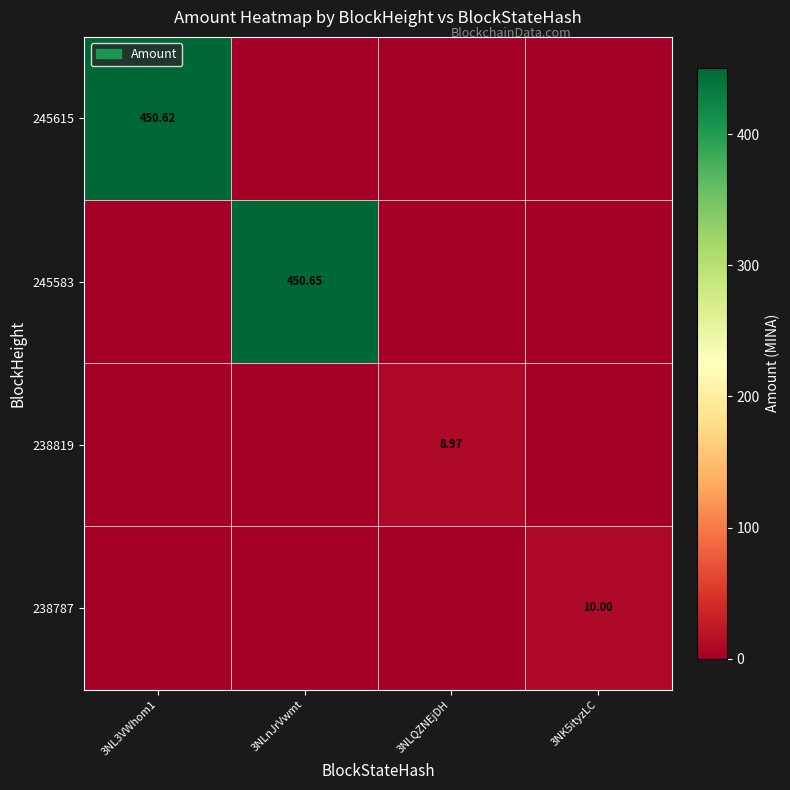

What is the difference between the highest and lowest values at 3NLnJrVwmt?

450.7